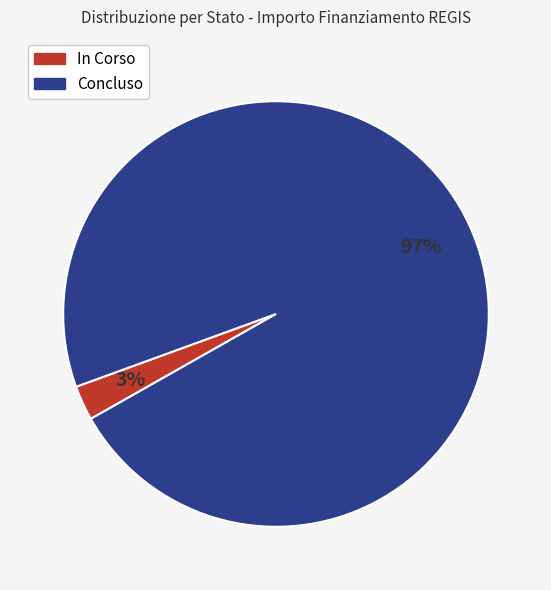

How many slices are in this pie chart?

2